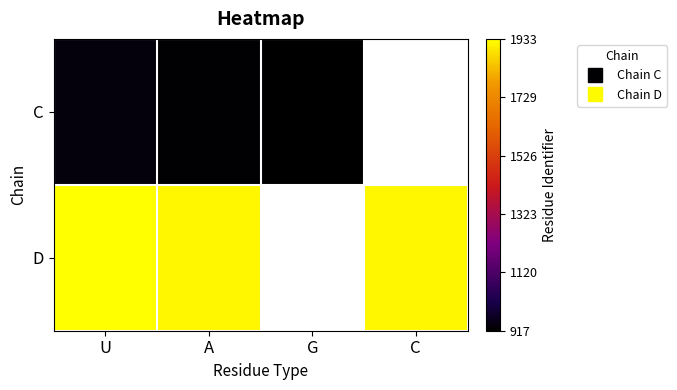

Which series changed the most between A and G?

C